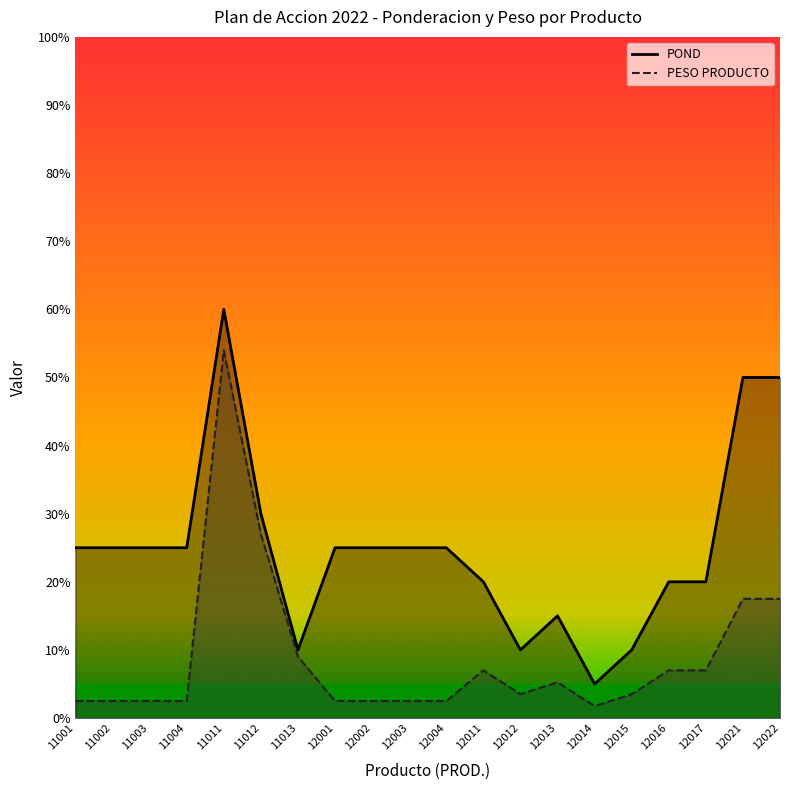

Reading right to left, extract all data points from this chart.

POND: 12022=0.5	12021=0.5	12017=0.2	12016=0.2	12015=0.1	12014=0.1	12013=0.1	12012=0.1	12011=0.2	12004=0.2	12003=0.2	12002=0.2	12001=0.2	11013=0.1	11012=0.3	11011=0.6	11004=0.2	11003=0.2	11002=0.2	11001=0.2
PESO PRODUCTO: 12022=0.2	12021=0.2	12017=0.1	12016=0.1	12015=0.0	12014=0.0	12013=0.1	12012=0.0	12011=0.1	12004=0.0	12003=0.0	12002=0.0	12001=0.0	11013=0.1	11012=0.3	11011=0.5	11004=0.0	11003=0.0	11002=0.0	11001=0.0